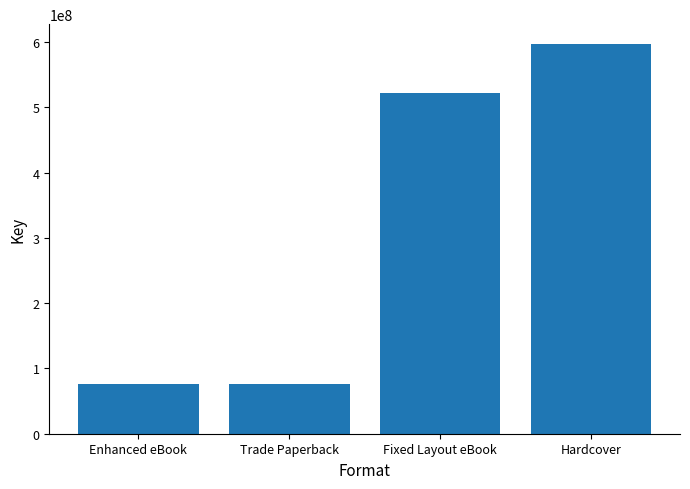

How many distinct data groups are displayed?

1